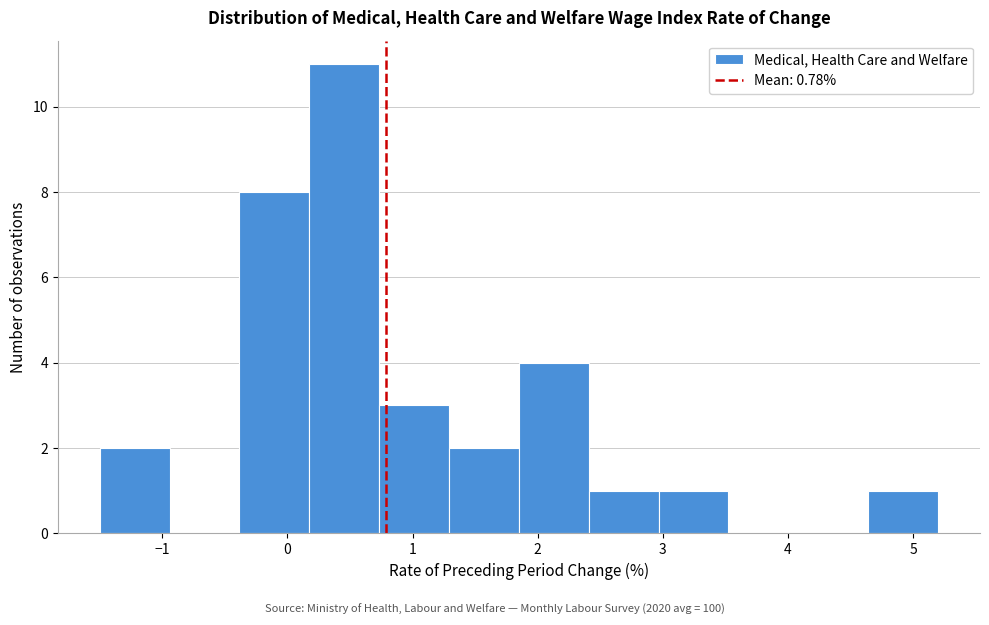

What is the height of the bar covering -0.4 to 0.2 on the x-axis? Neither the bar edges nor the heights are printed on the chart, so give them approximately, as read against the axes.

8